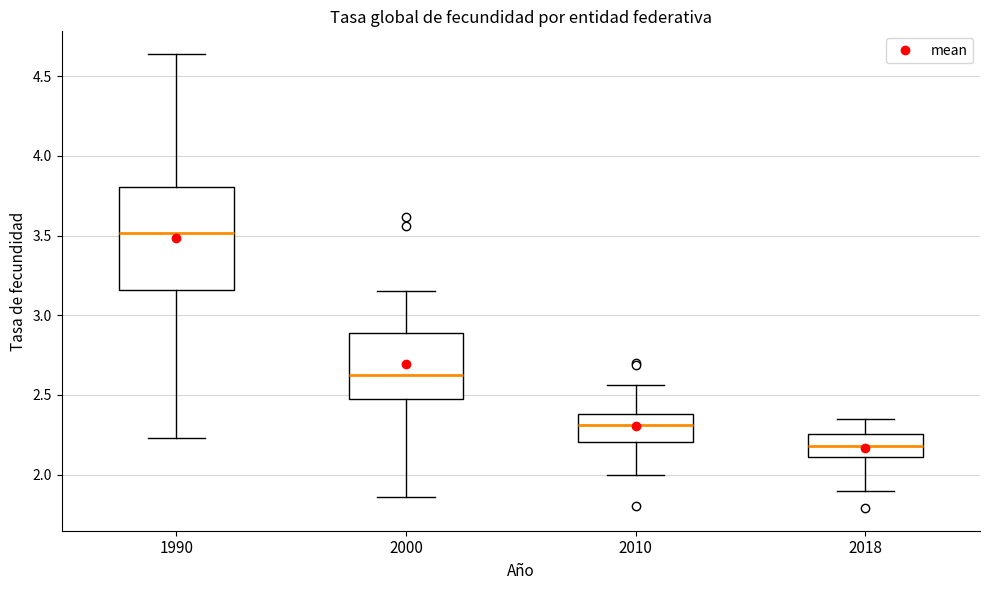

Reading left to right, transcribe this box plot: for each box, give where its median line is, the range the box spans, and where its two whiskers end, as read against the y-axis. The values are not printed on the chart, so give them approximately, as read against the axis.

1990: median 3.50, box 3.15 to 3.80, whiskers 2.25 to 4.65
2000: median 2.65, box 2.45 to 2.90, whiskers 1.85 to 3.15
2010: median 2.30, box 2.20 to 2.40, whiskers 2.00 to 2.55
2018: median 2.20, box 2.10 to 2.25, whiskers 1.90 to 2.35